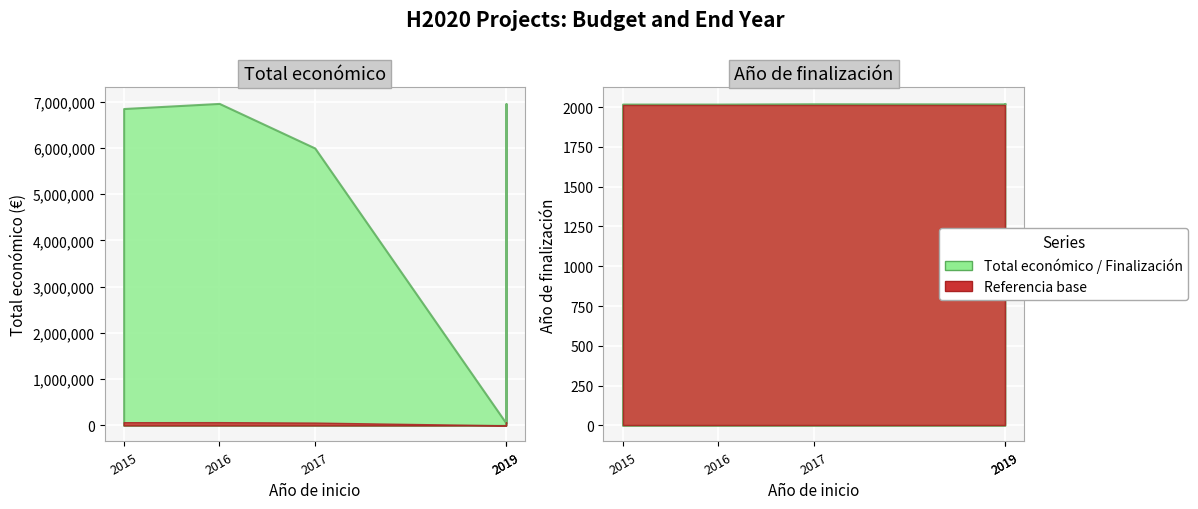

Which label corresponds to the largest value in the chart?

2016